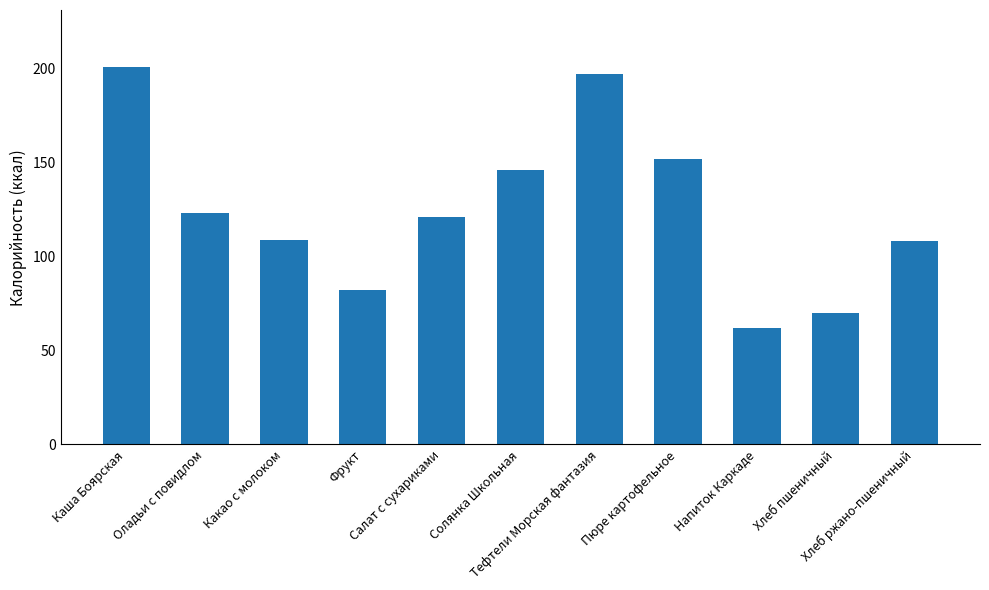

What is the minimum value shown in the chart?

62